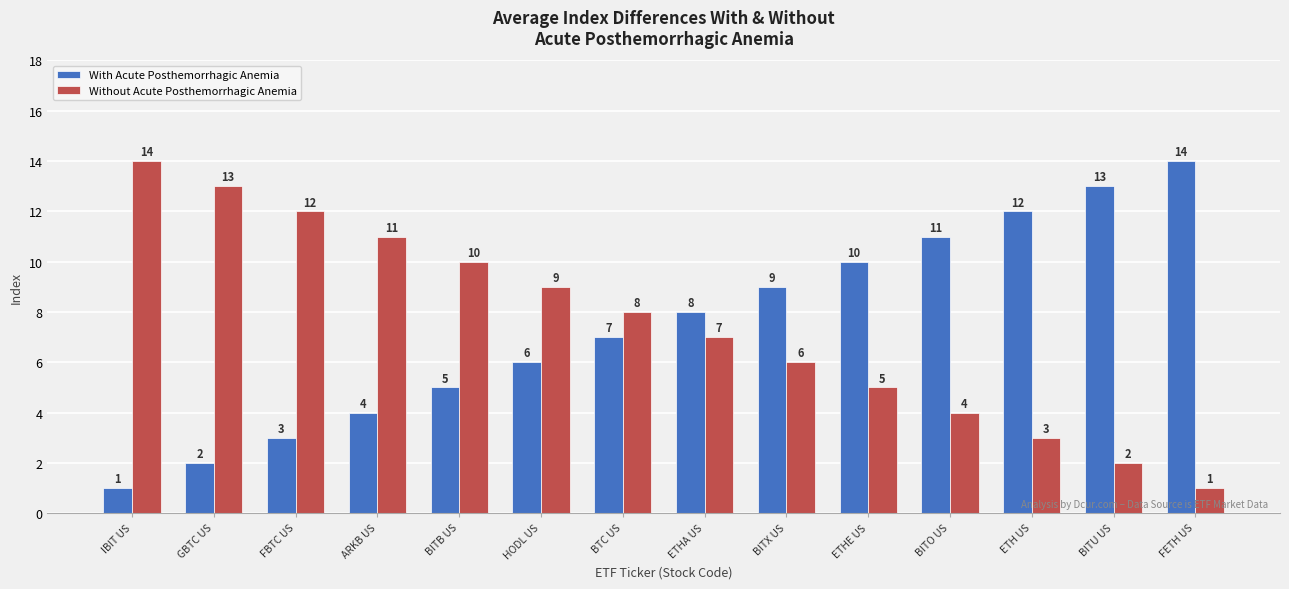

Rank the series at BITO US from lowest to highest value.

Without Acute Posthemorrhagic Anemia, With Acute Posthemorrhagic Anemia